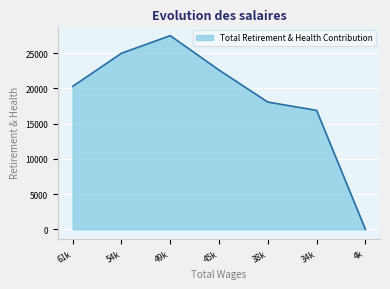

How many values are below 20297?

3